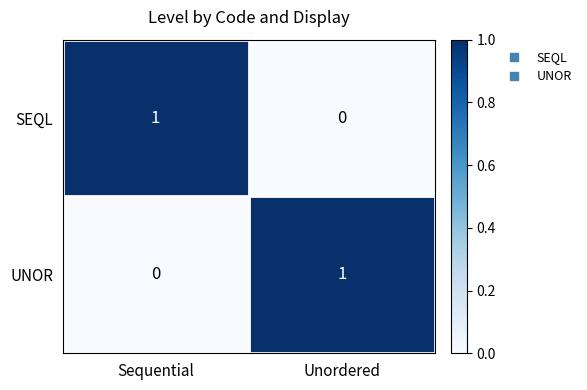

Reading right to left, transcribe all the data shown in this chart.

SEQL: 0	1
UNOR: 1	0